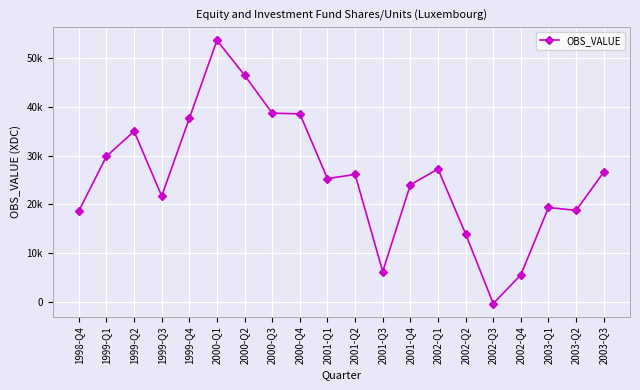

What is the average value?

25654.1